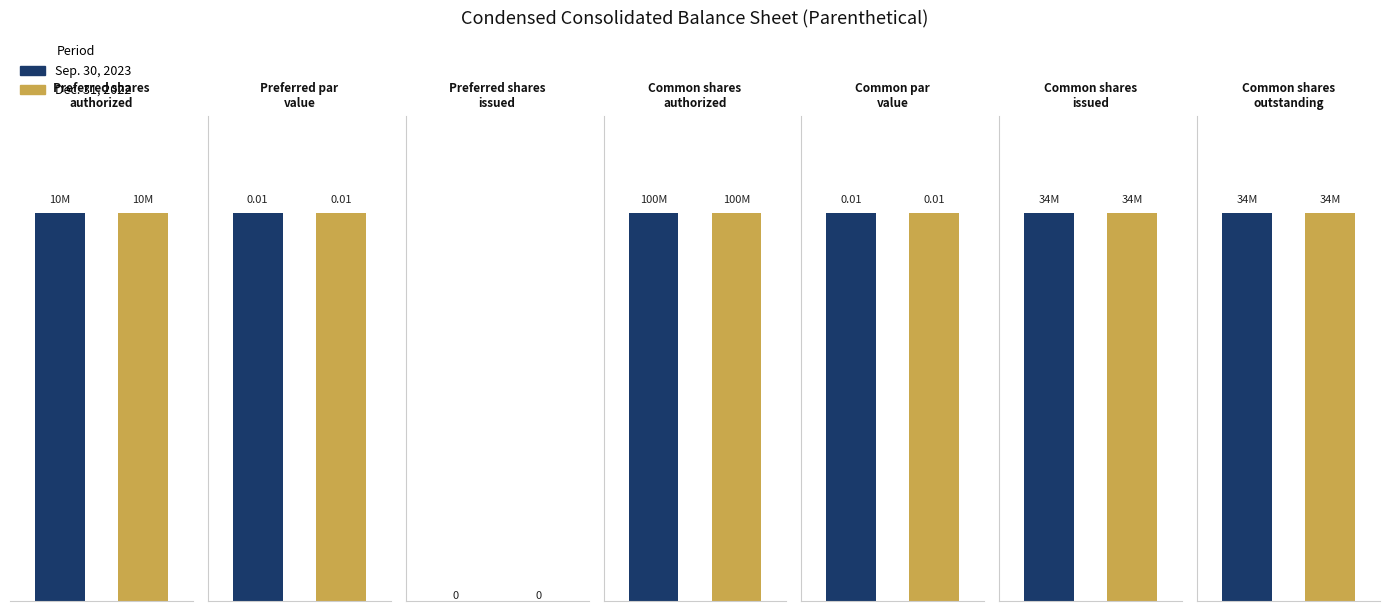

What is the label of the 4th bar from the right?

Common shares
authorized